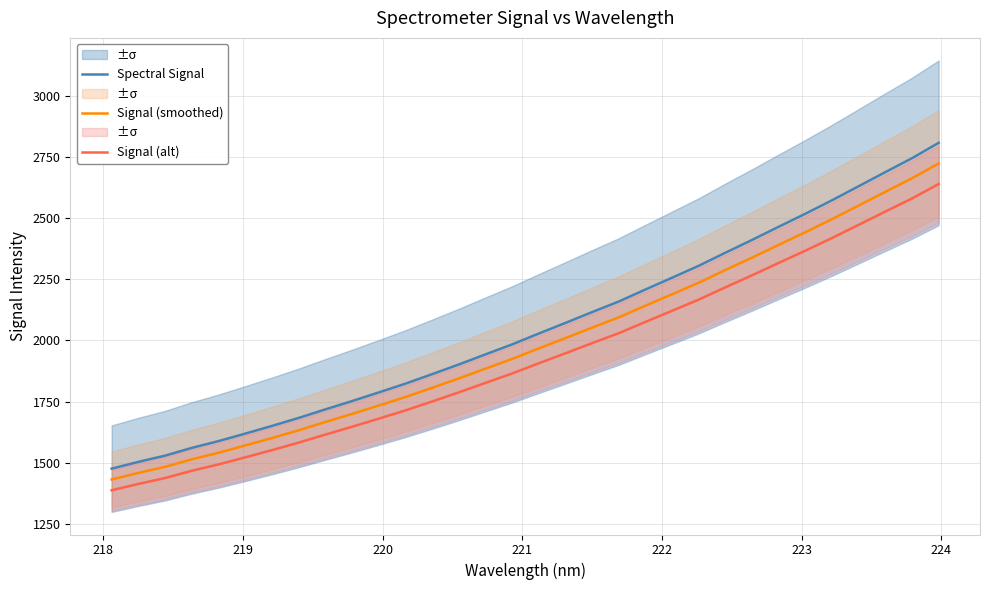

True or false: Signal (smoothed) has more than 1 interior local peaks.

False